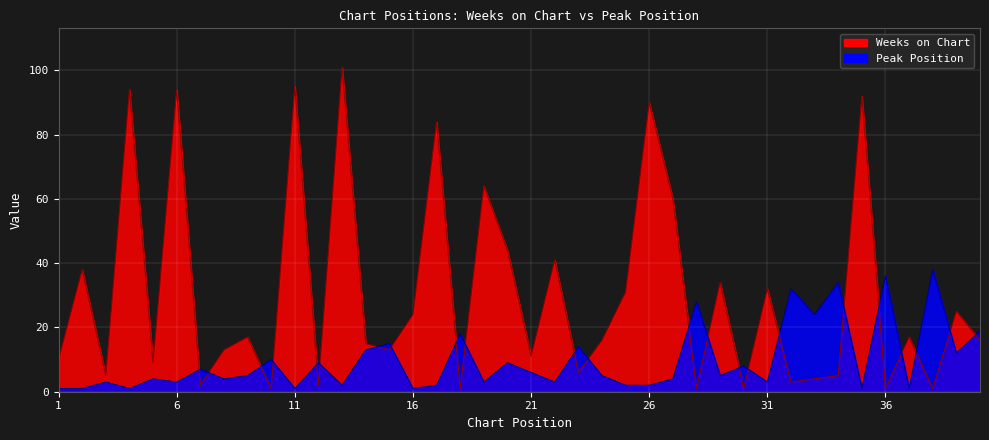

Which series ends up on top after the final intersection of Weeks on Chart and Peak Position?

Peak Position